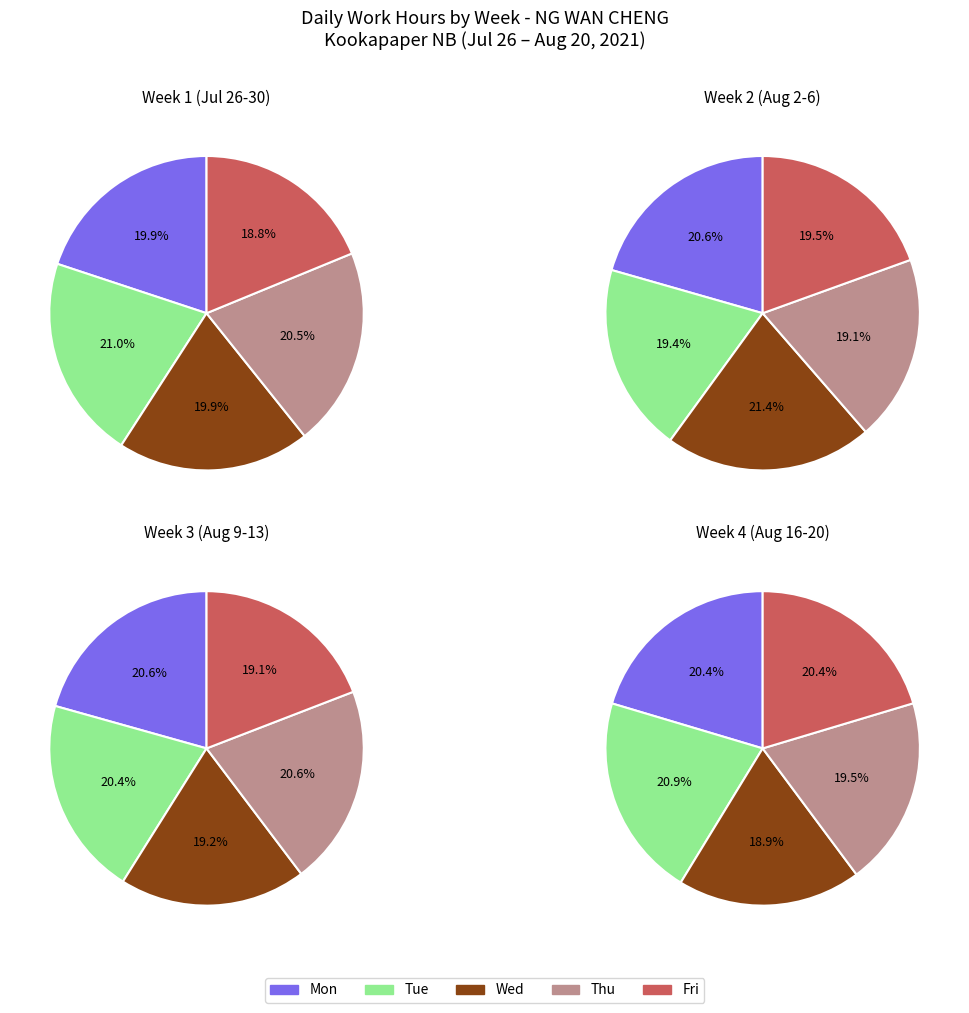

How many segments does this pie chart have?

20